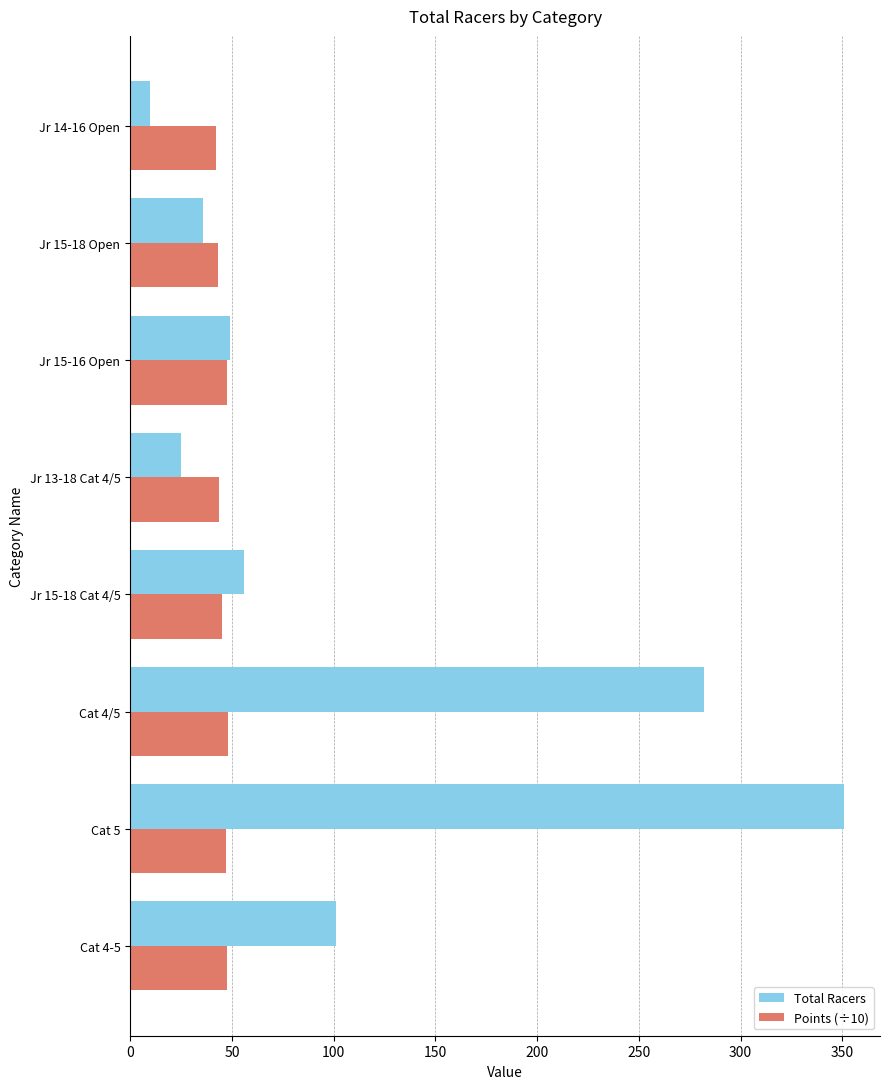

Which category has the lowest value in the Total Racers series?

Jr 14-16 Open